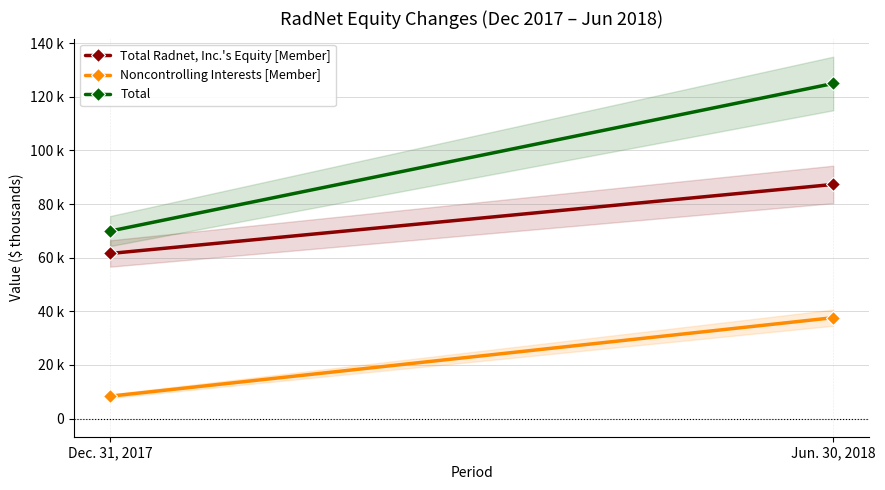

What position from the right is Dec. 31, 2017?

2